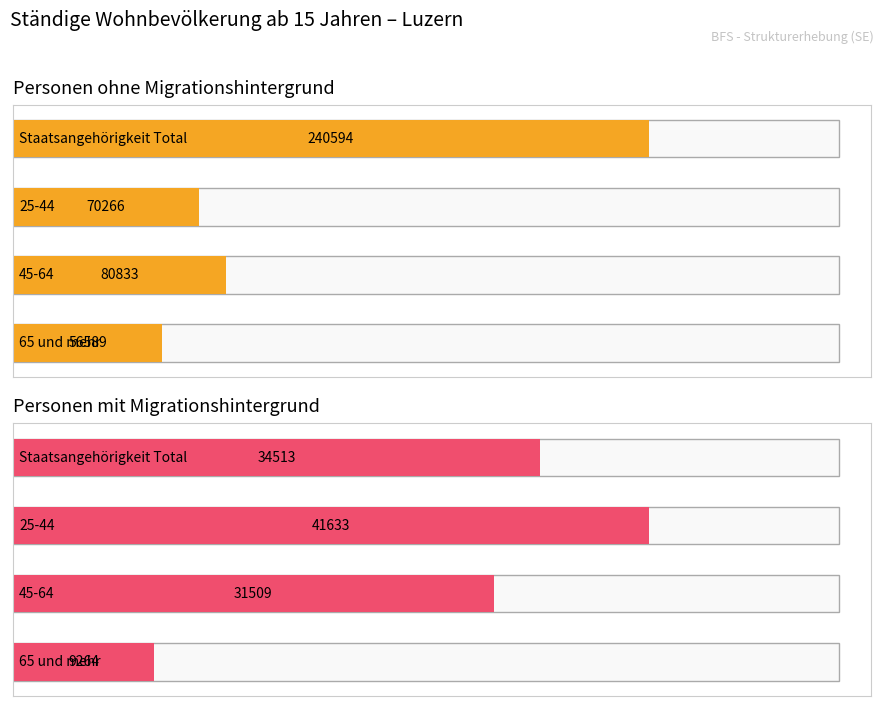

At which category does the chart reach its peak across all series?

Staatsangehörigkeit Total